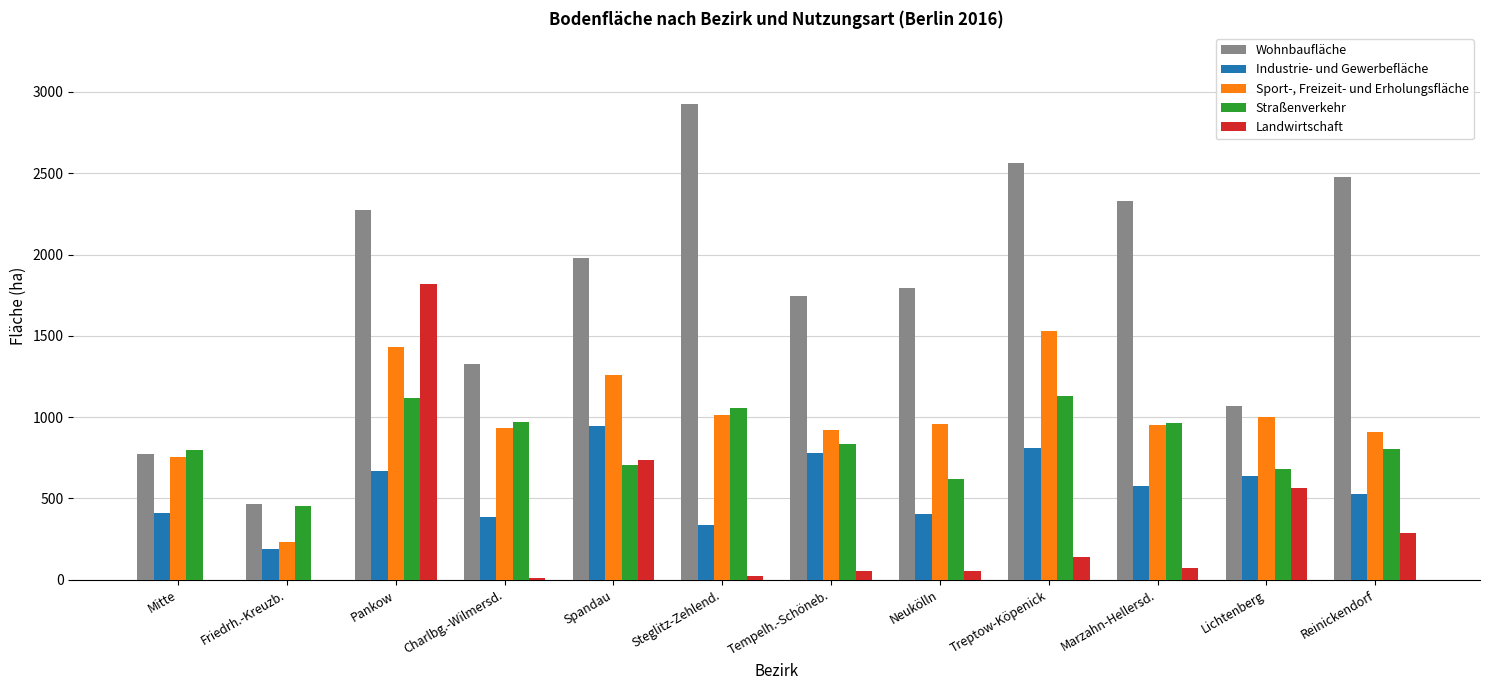

At which label does Wohnbaufläche reach its peak?

Steglitz-Zehlend.